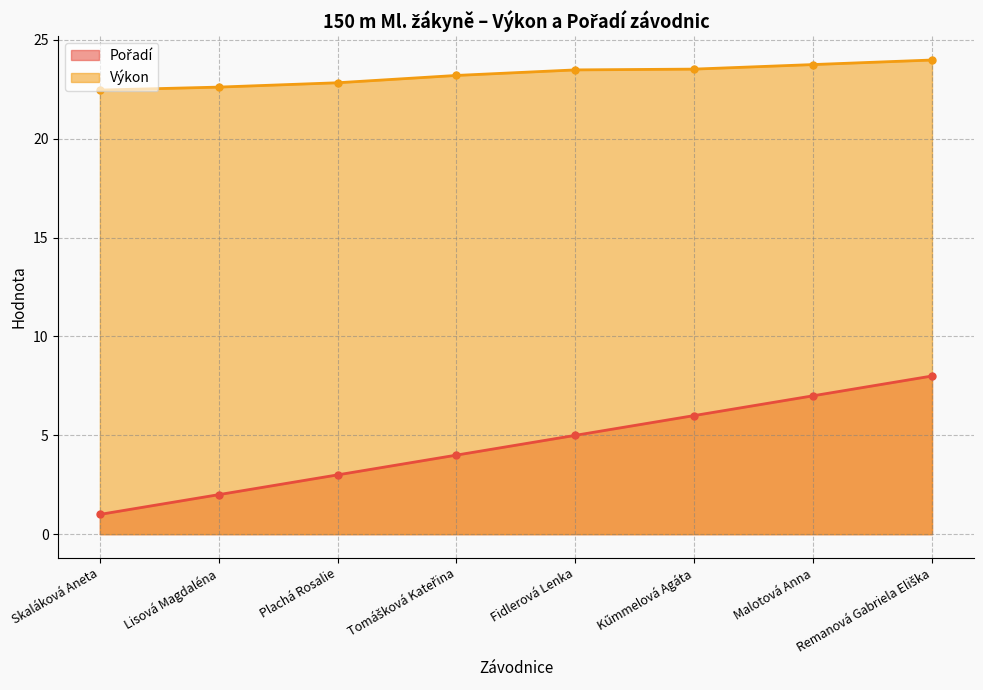

How many lines are shown in the chart?

2